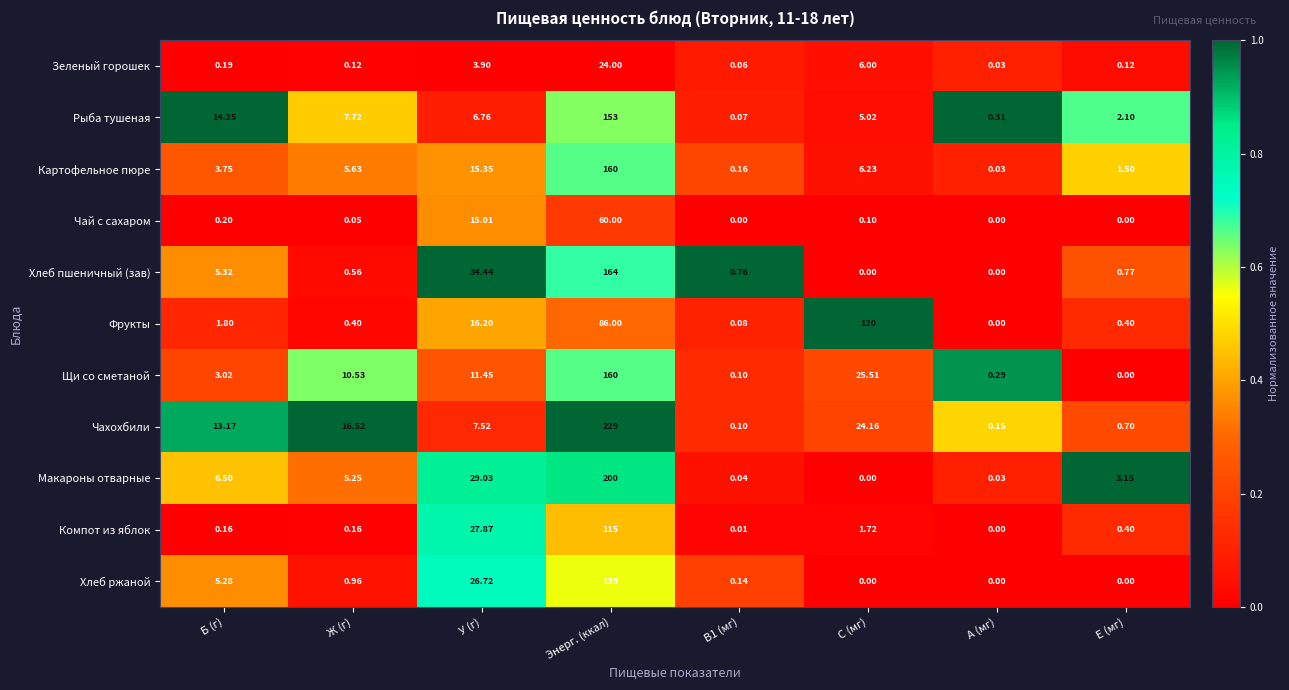

At Ж (г), list the series in order from largest to smallest.

Чахохбили, Щи со сметаной, Рыба тушеная, Картофельное пюре, Макароны отварные, Хлеб ржаной, Хлеб пшеничный (зав), Фрукты, Компот из яблок, Зеленый горошек, Чай с сахаром